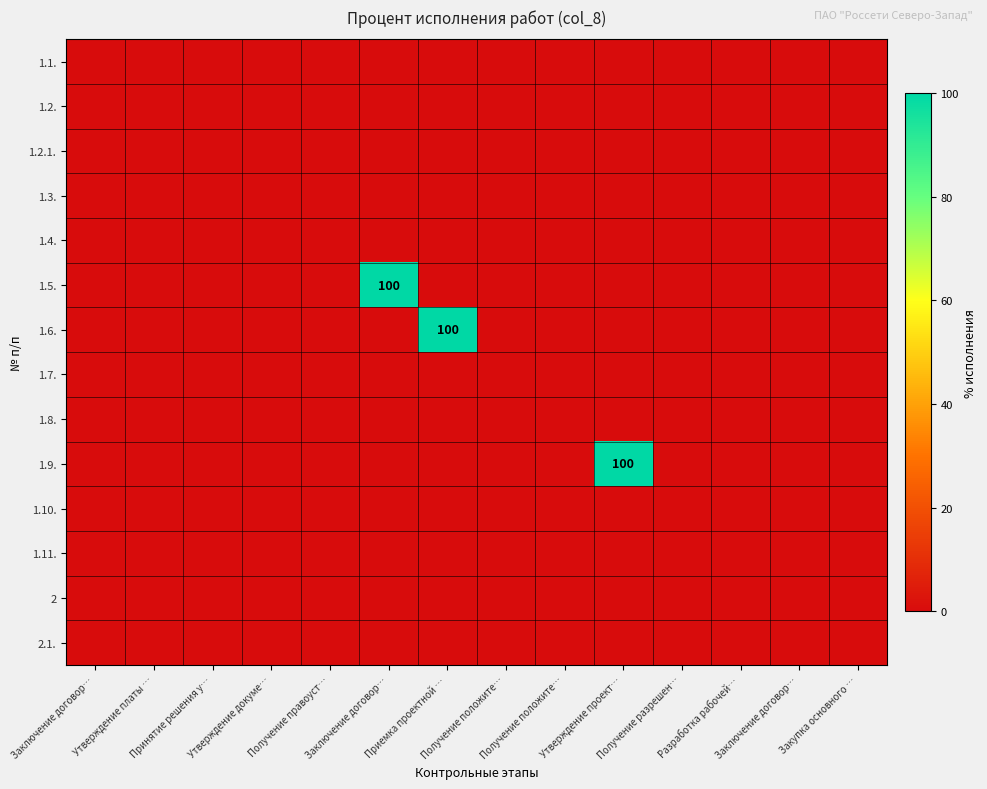

List the series in order of their peak value, lowest first.

1.1., 1.2., 1.2.1., 1.3., 1.4., 1.7., 1.8., 1.10., 1.11., 2, 2.1., 1.5., 1.6., 1.9.